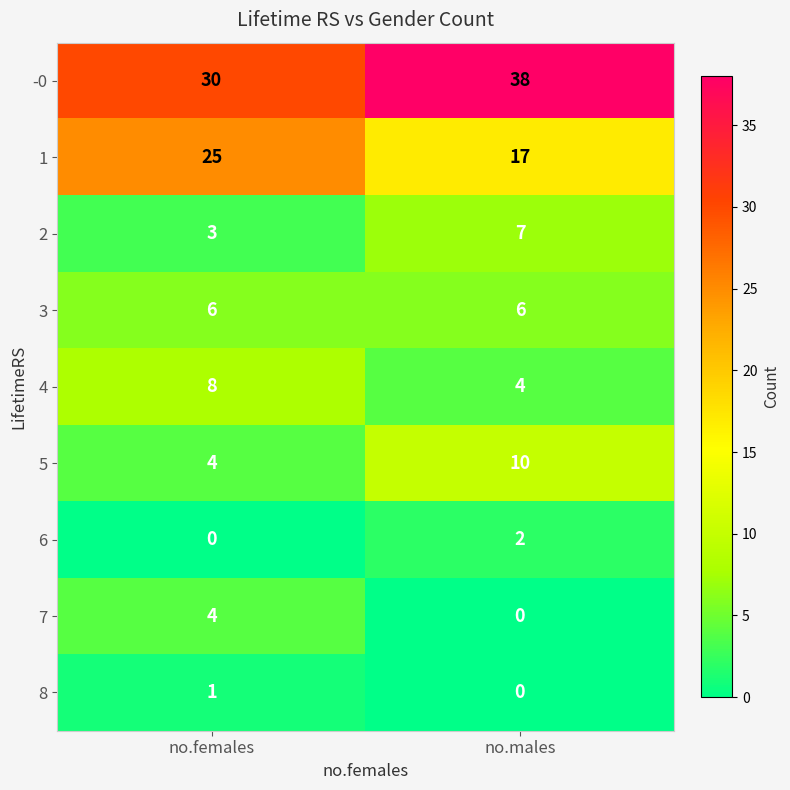

Which label corresponds to the largest value in the chart?

no.males